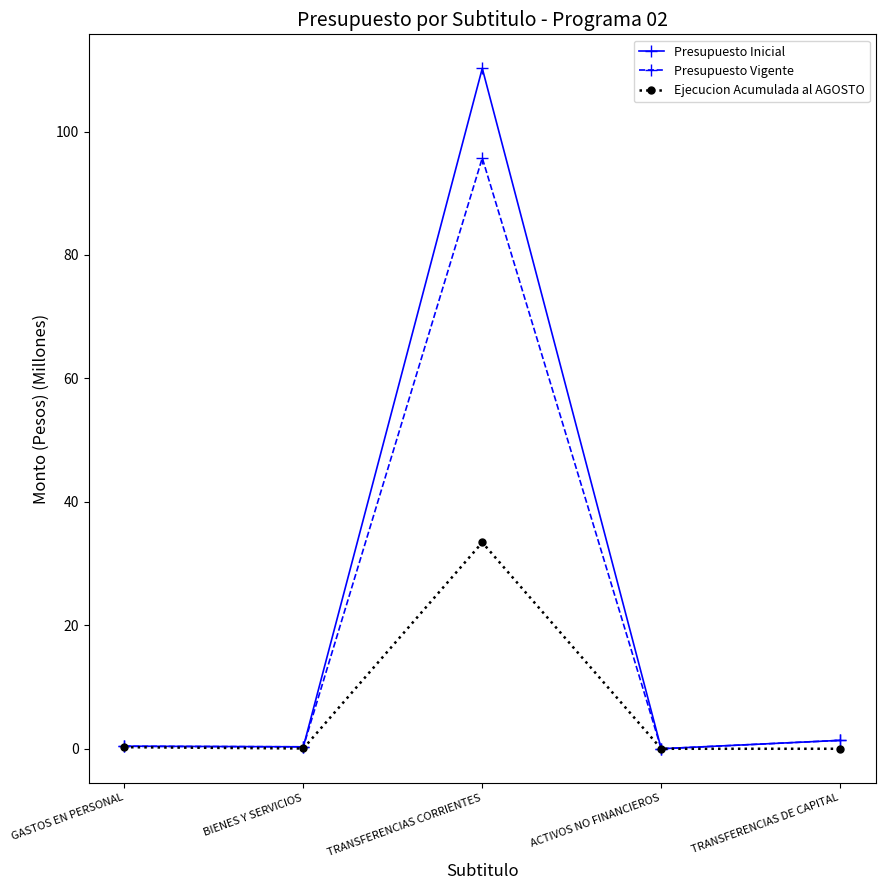

In Presupuesto Vigente, how many points are higher than both neighbors (excluding endpoints)?

1